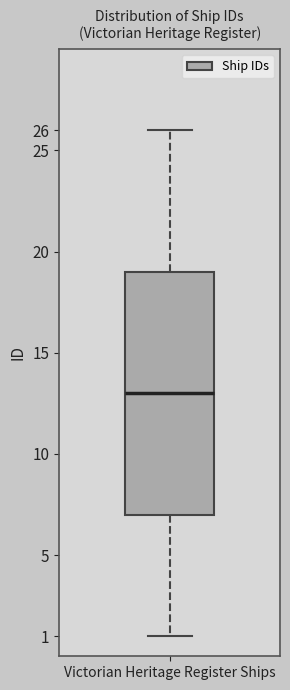

Where is the lower edge of the box for Victorian Heritage Register Ships on the y-axis? The values are not printed on the chart, so give them approximately, as read against the axis.

7